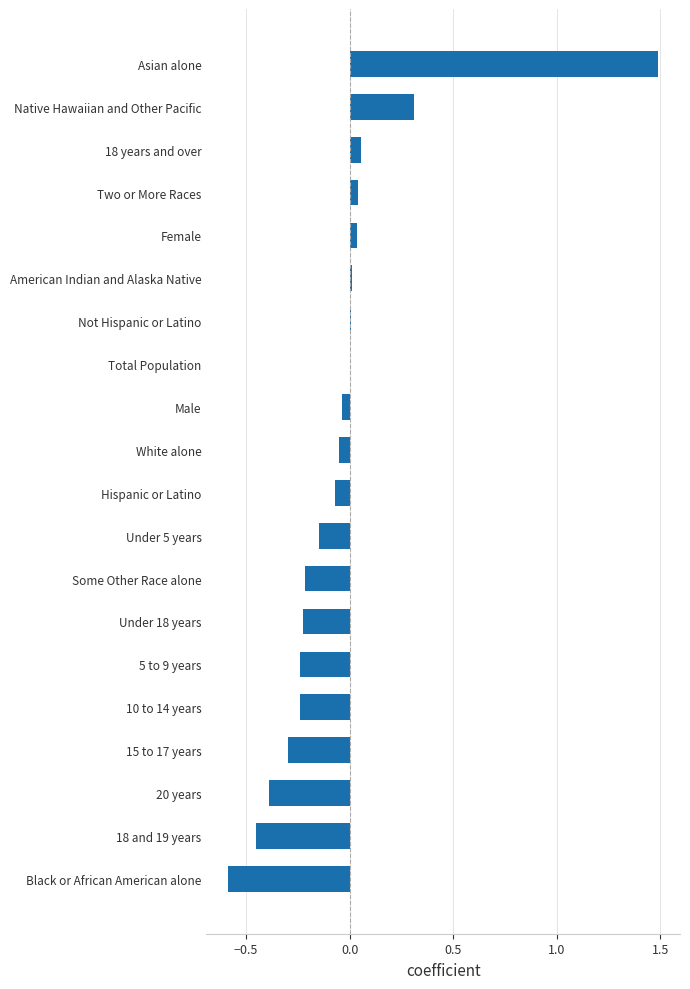

What is the sum of all values?

-1.0